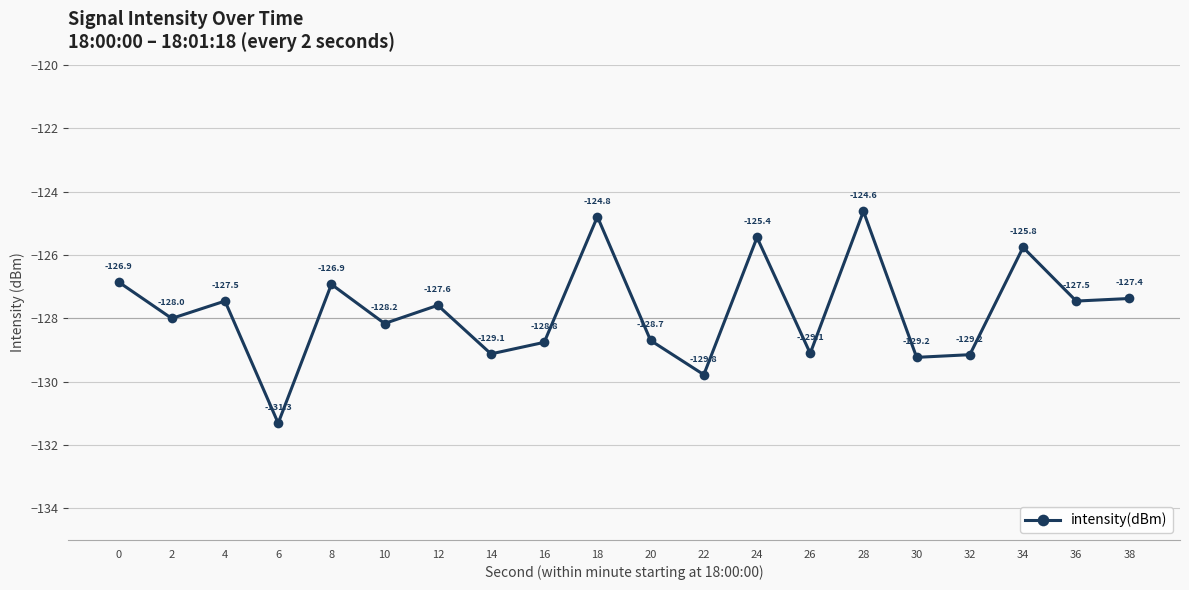

Count the number of values greater than -127.

6